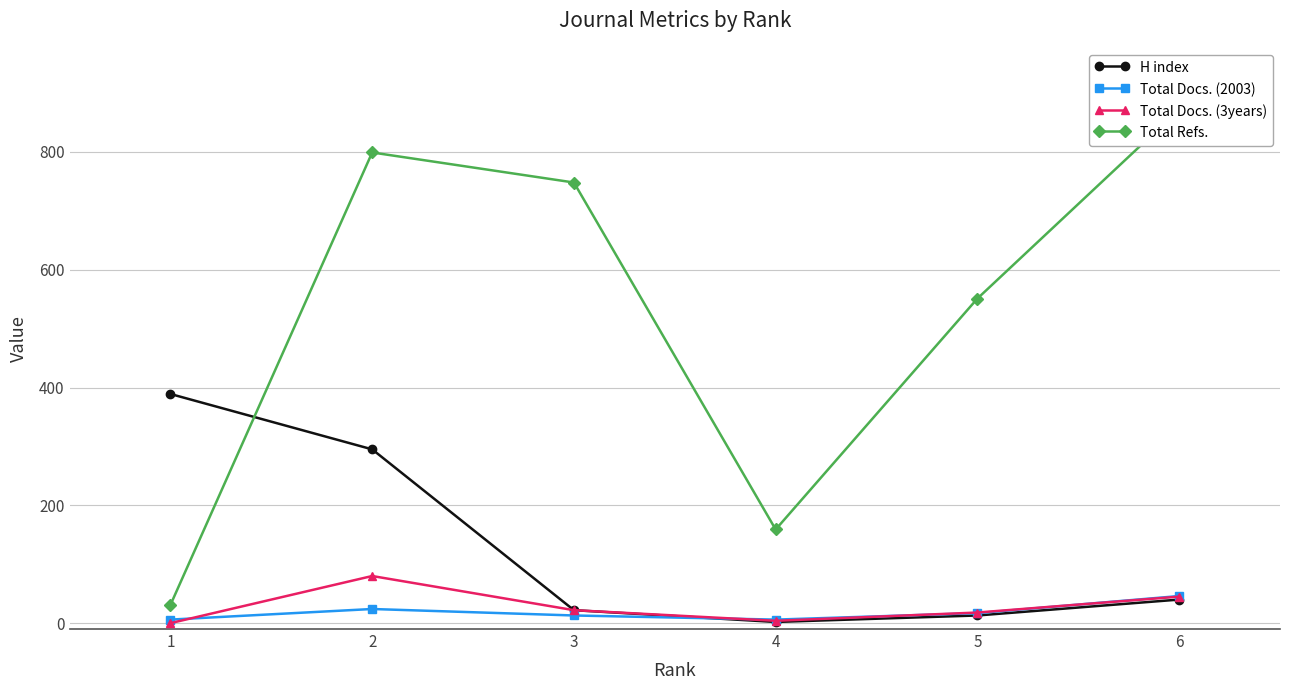

Which series changed the most between 3 and 5?

Total Refs.